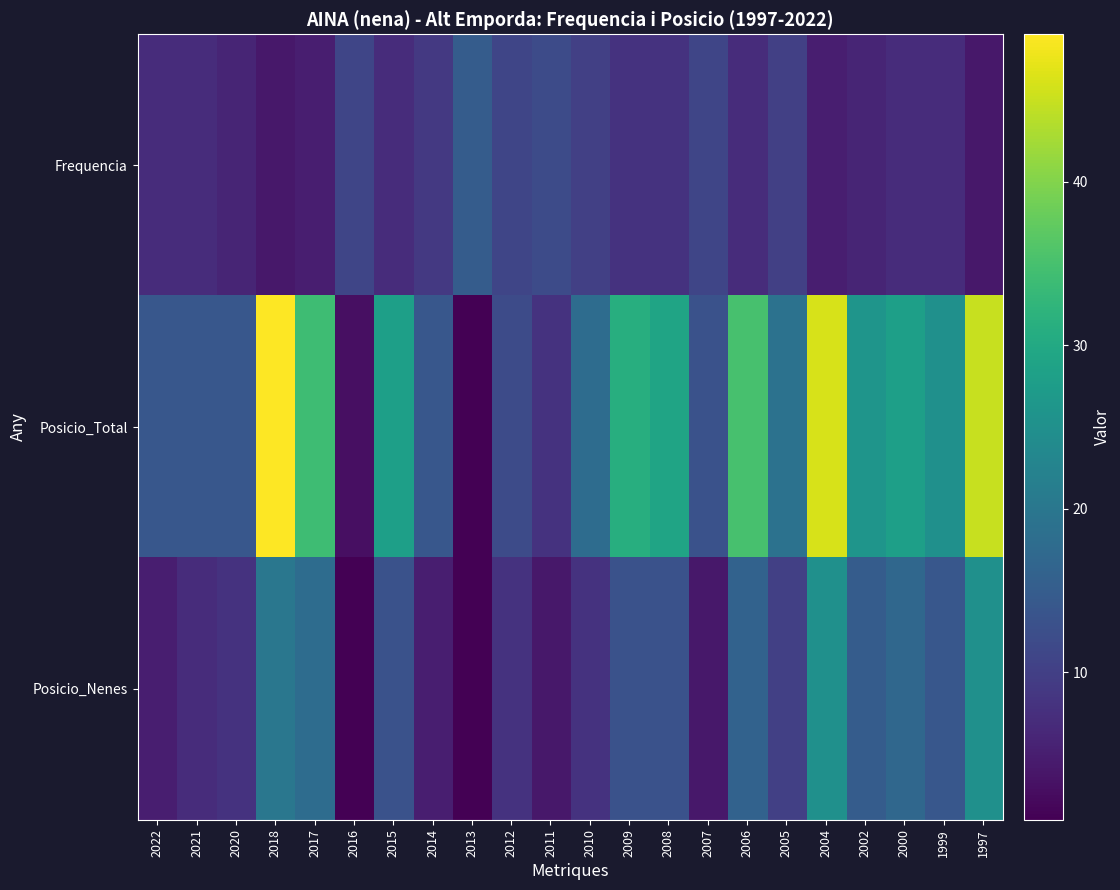

Reading left to right, transcribe all the data shown in this chart.

Frequencia: 2022=7	2021=7	2020=6	2018=4	2017=5	2016=11	2015=7	2014=9	2013=15	2012=11	2011=12	2010=10	2009=8	2008=8	2007=11	2006=7	2005=10	2004=5	2002=6	2000=7	1999=7	1997=4
Posicio_Total: 2022=14	2021=14	2020=14	2018=49	2017=34	2016=3	2015=28	2014=14	2013=1	2012=12	2011=8	2010=18	2009=31	2008=29	2007=13	2006=35	2005=19	2004=46	2002=26	2000=28	1999=25	1997=45
Posicio_Nenes: 2022=5	2021=7	2020=8	2018=20	2017=18	2016=1	2015=13	2014=5	2013=1	2012=8	2011=4	2010=8	2009=13	2008=13	2007=4	2006=16	2005=10	2004=25	2002=15	2000=17	1999=14	1997=25